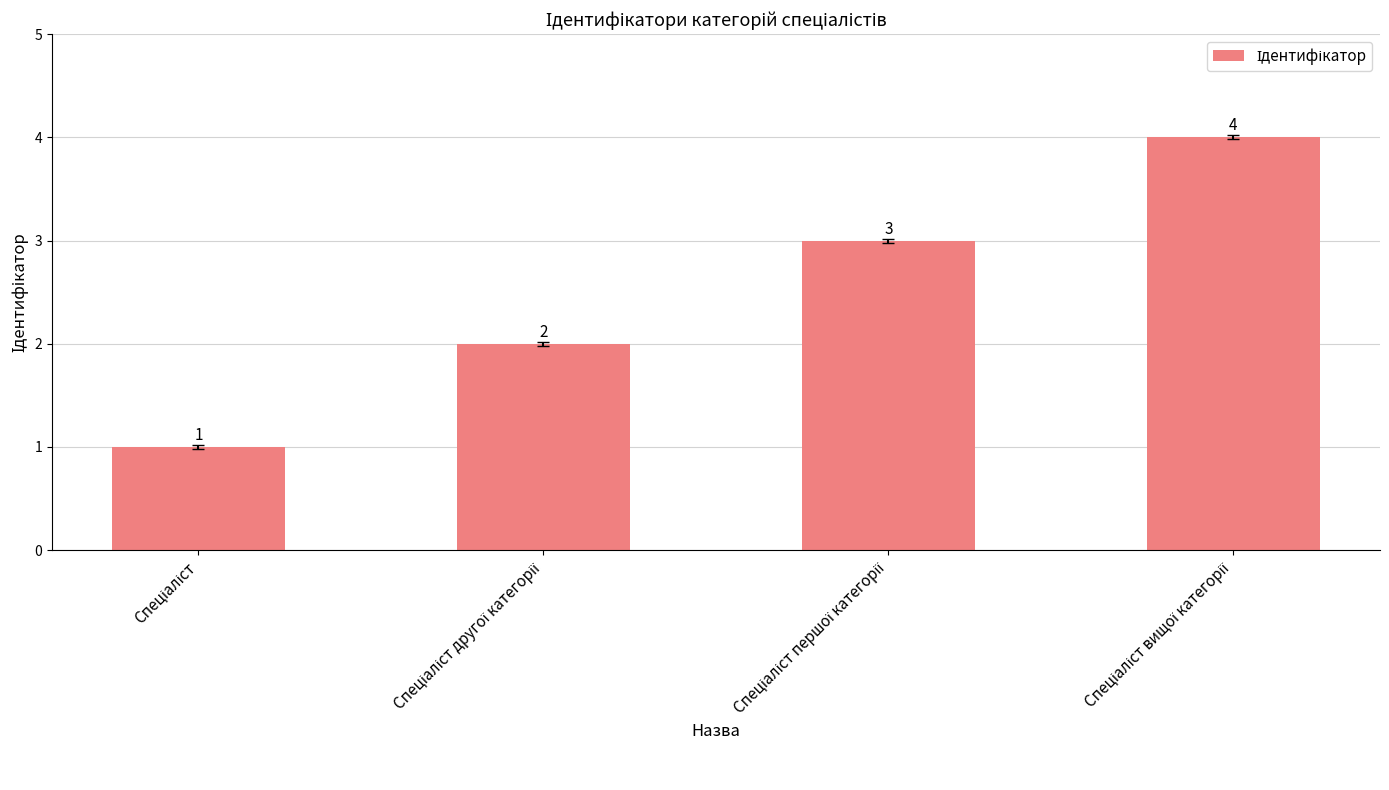

Count the values in the range 2 to 4.

3